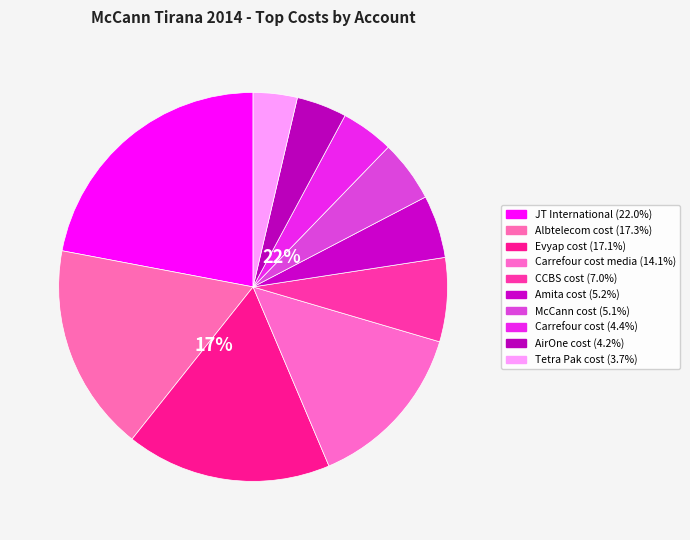

How many slices are in this pie chart?

10